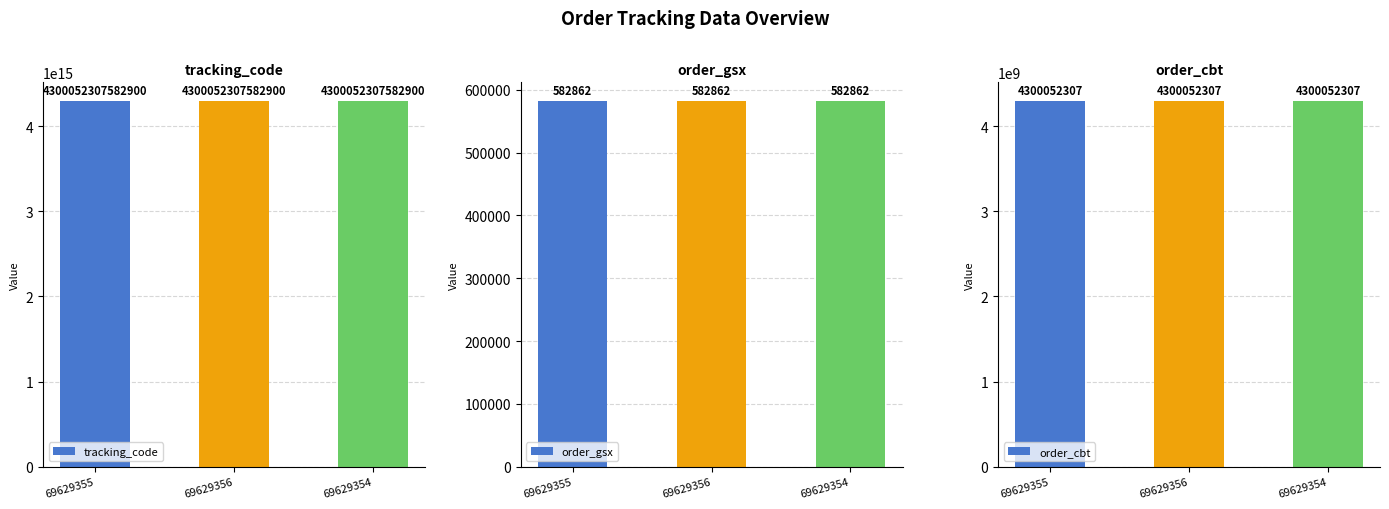

What is the smallest value displayed?

582862